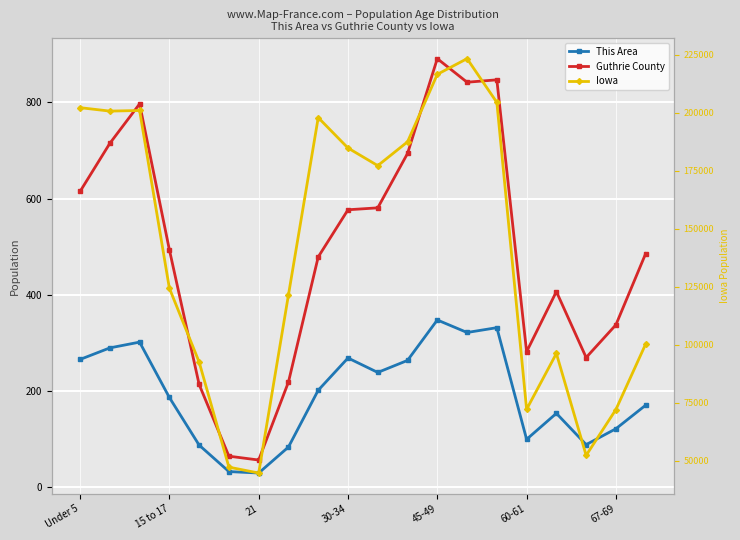

Where does the Iowa series first go above 177148?

Under 5